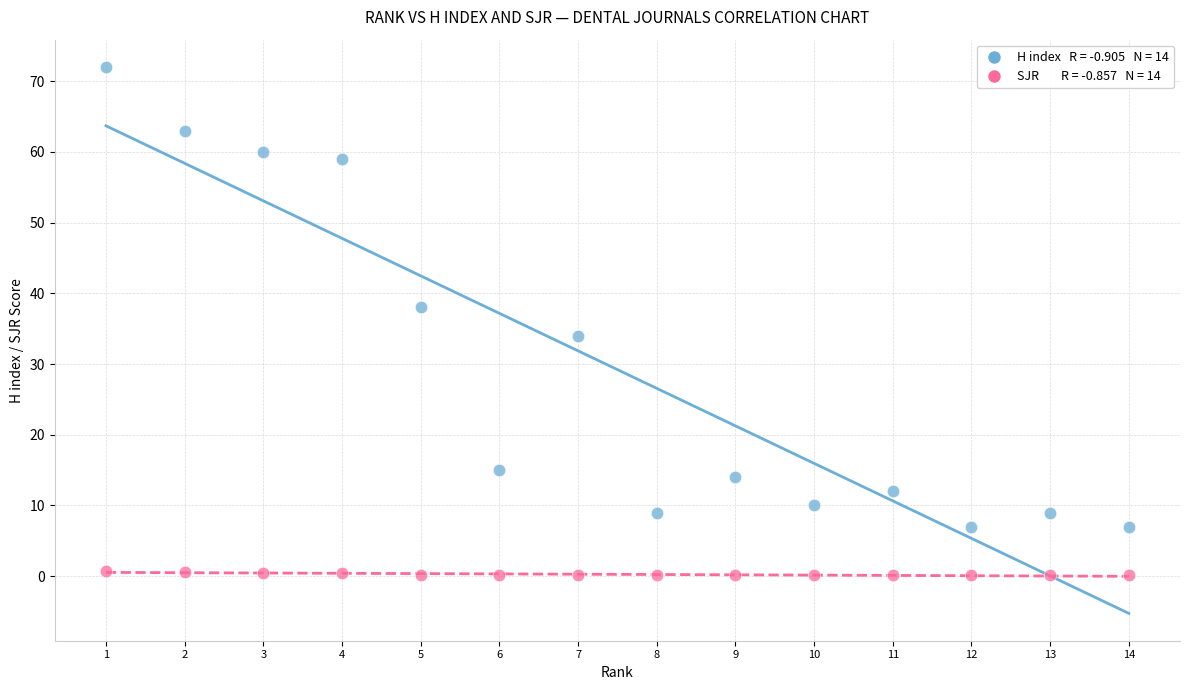

Across all data points, what is the range of X values (max minus min)?

13.0